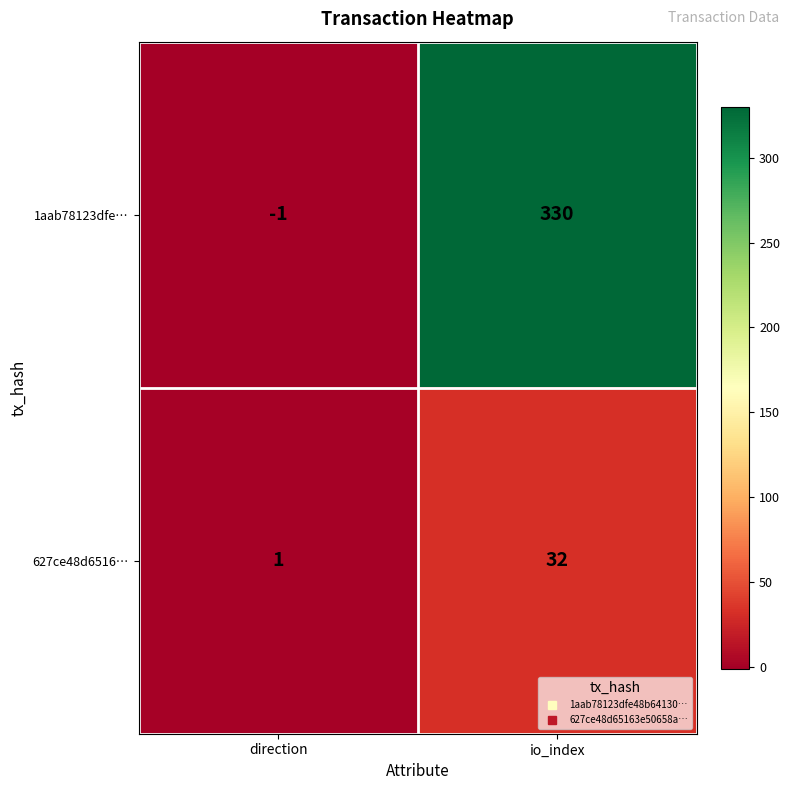

At which category is the sum across all series the highest?

io_index